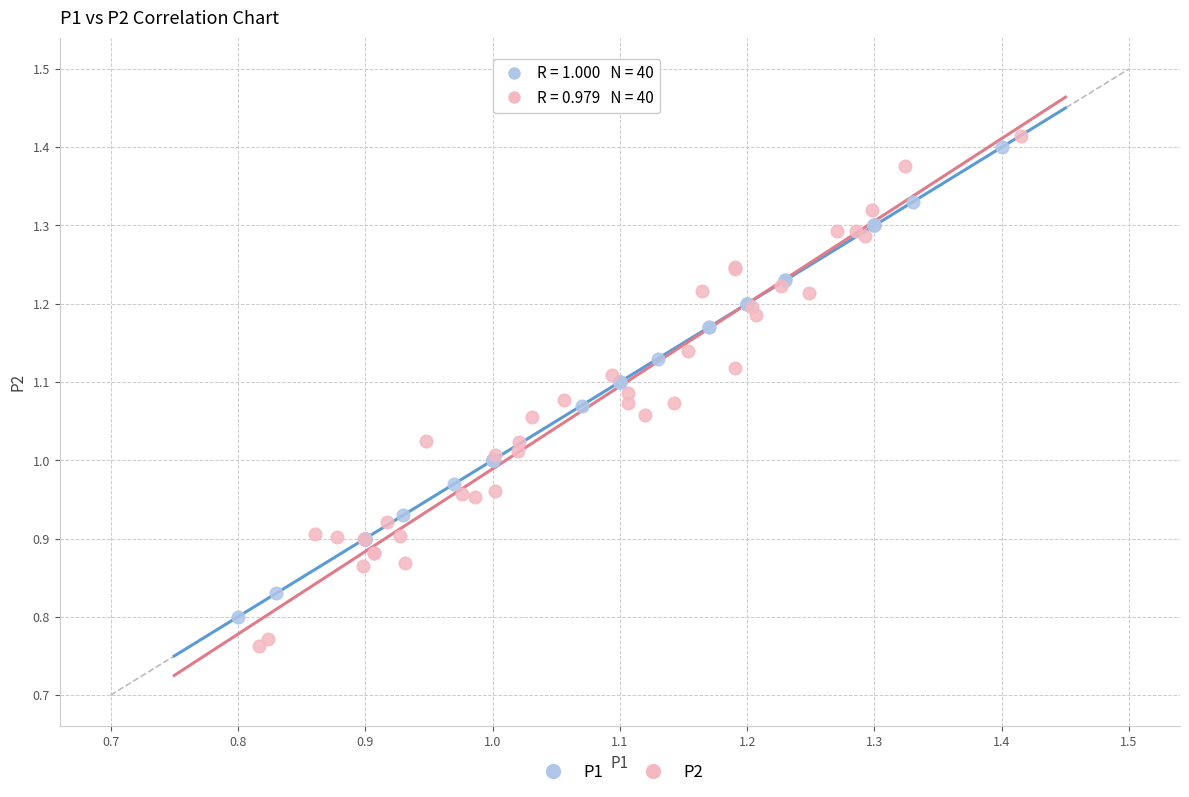

Which series has the largest Y range (max minus min)?

P2